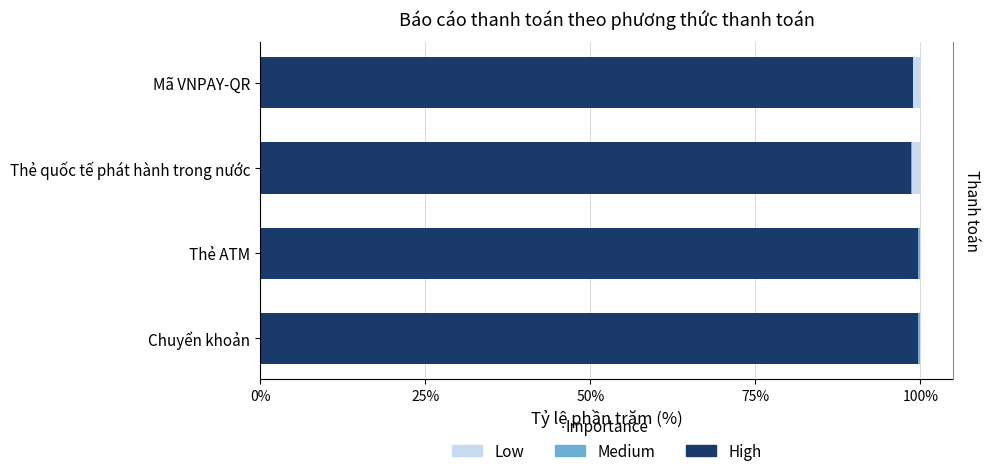

How many bars are there in each group?

3